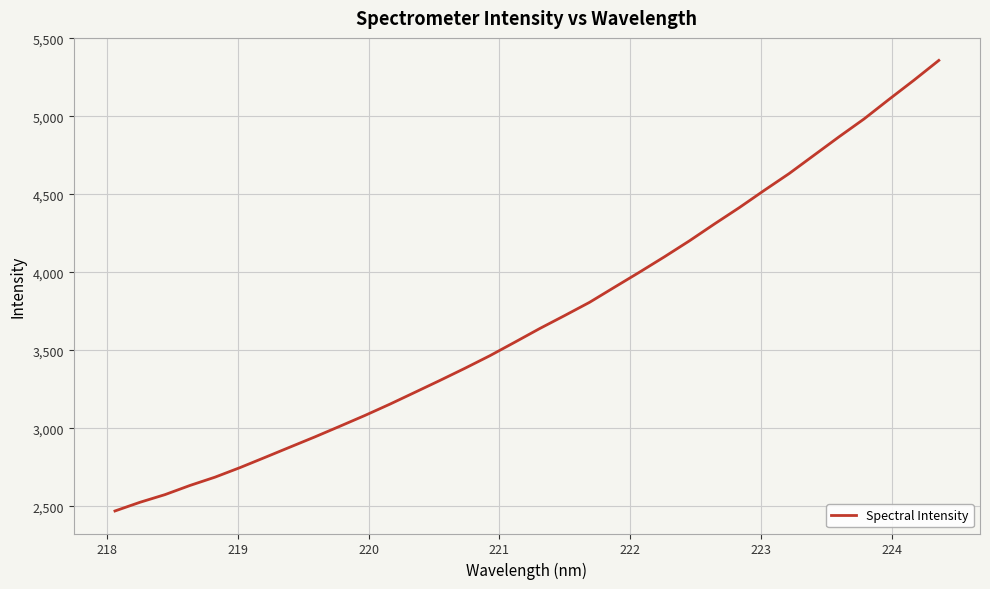

What is the smallest value displayed?

2470.5